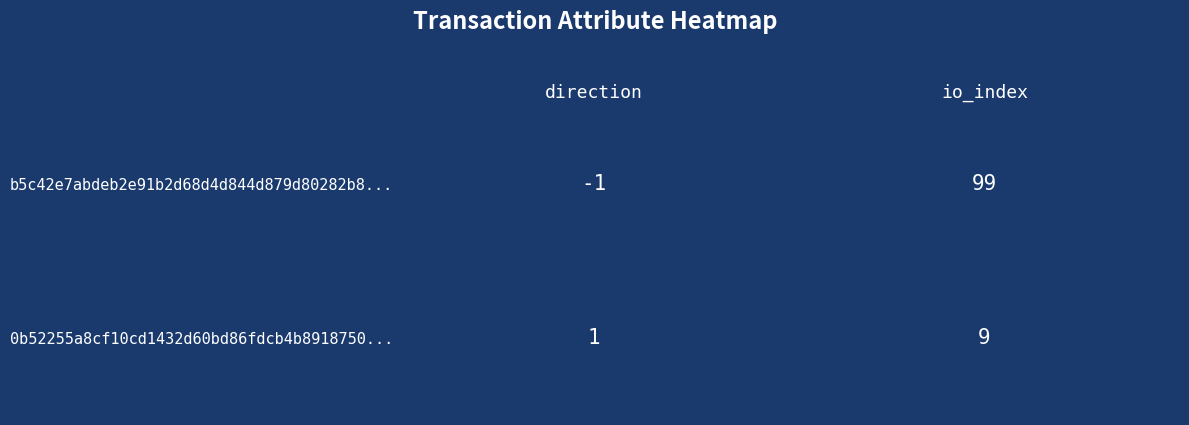

What is the difference between the maximum and minimum values in the 0b52255a8cf10cd1432d60bd86fdcb4b8918750... series?

8